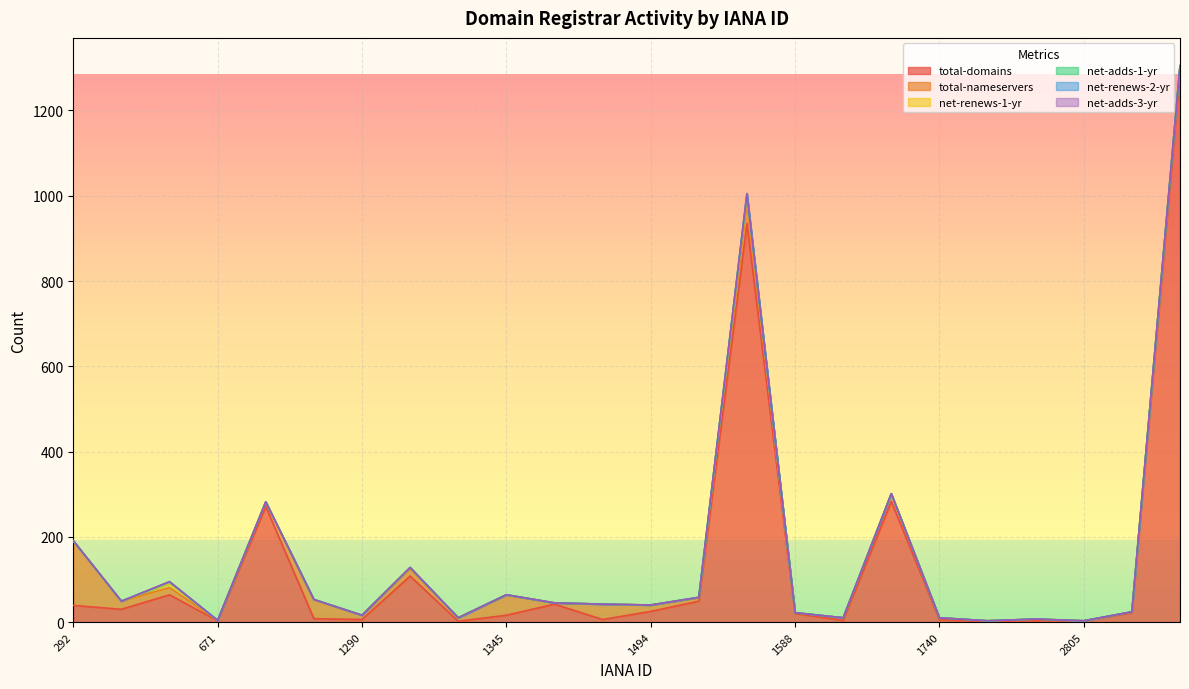

What are all the series names shown in the legend?

total-domains, total-nameservers, net-renews-1-yr, net-adds-1-yr, net-renews-2-yr, net-adds-3-yr